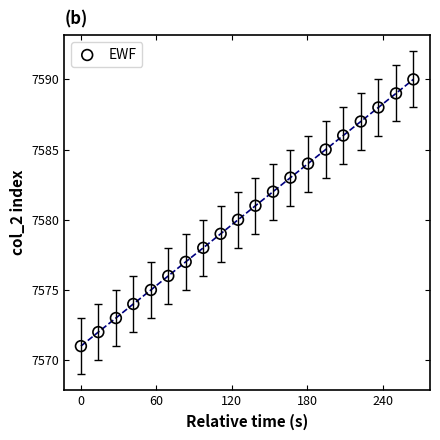

What is the range of Y values (max minus min)?

19